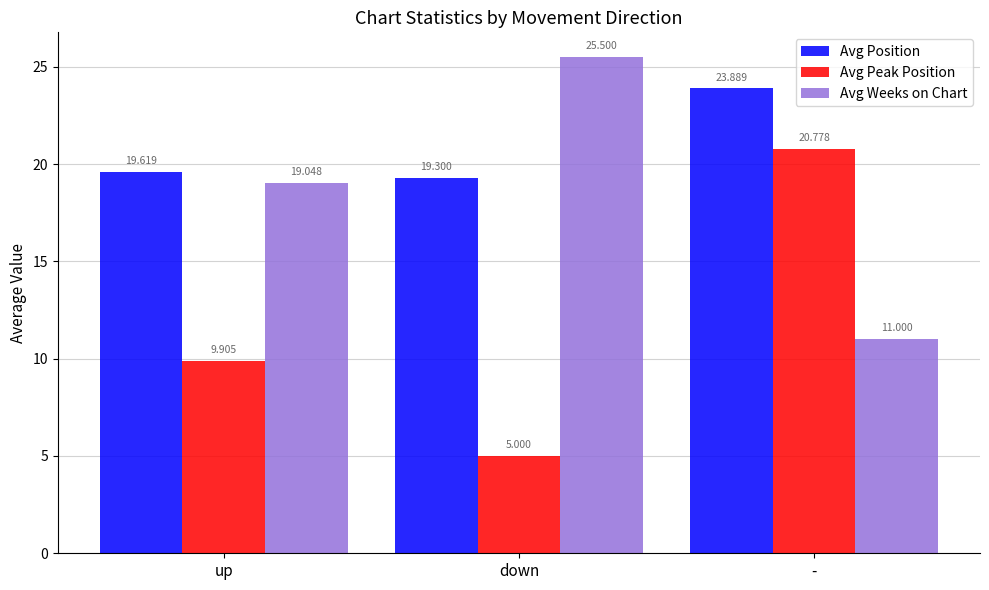

What are all the series names shown in the legend?

Avg Position, Avg Peak Position, Avg Weeks on Chart